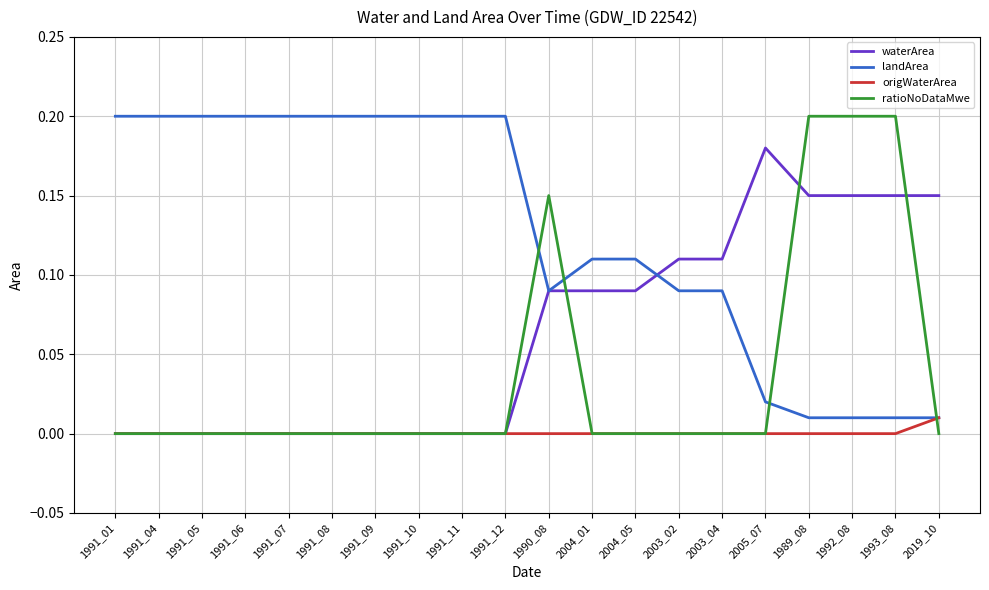

Where do ratioNoDataMwe and landArea first cross each other?

1991_12 and 1990_08